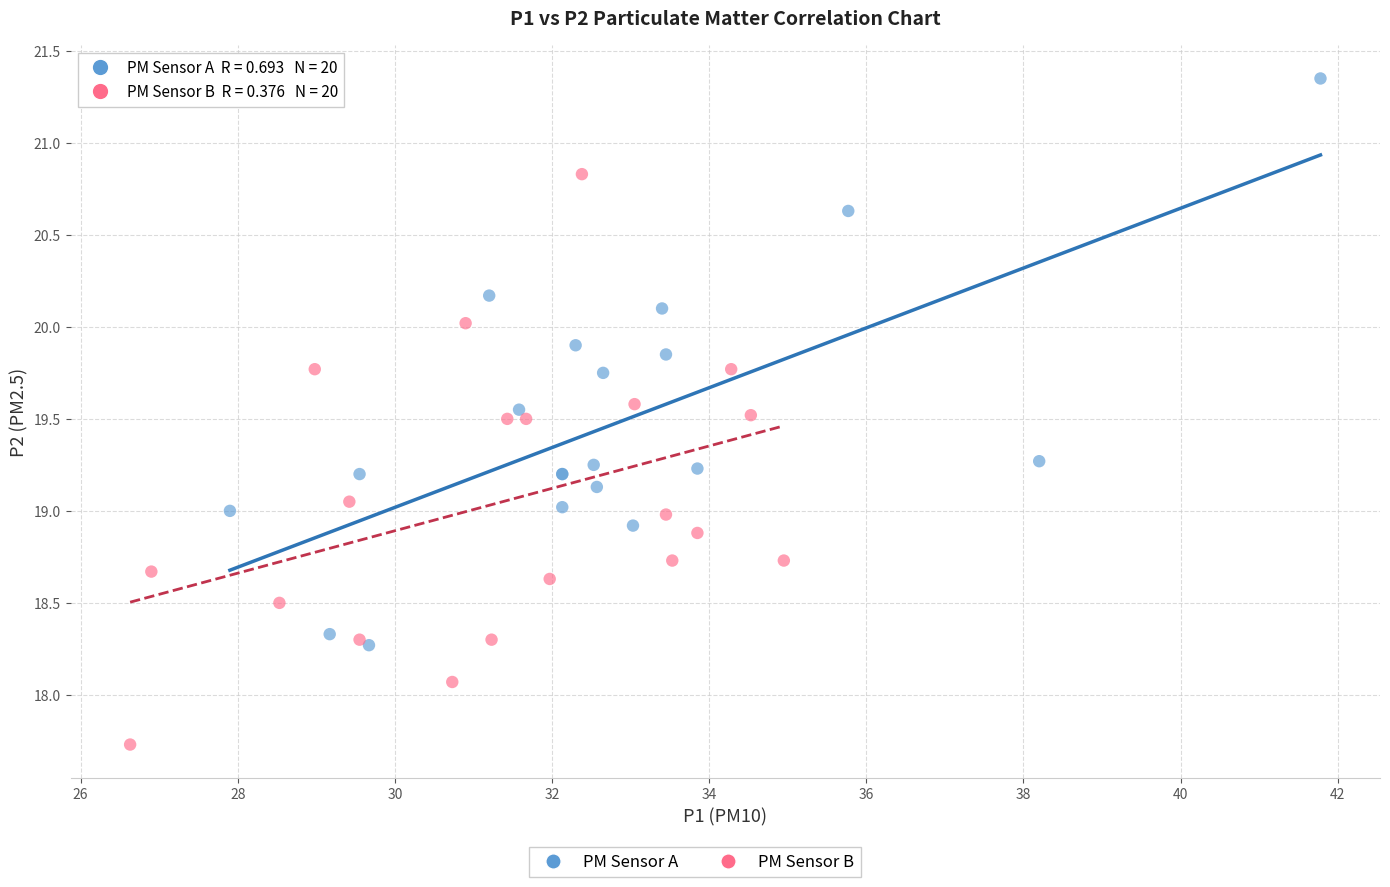

Which series contains the lowest Y value?

PM Sensor B